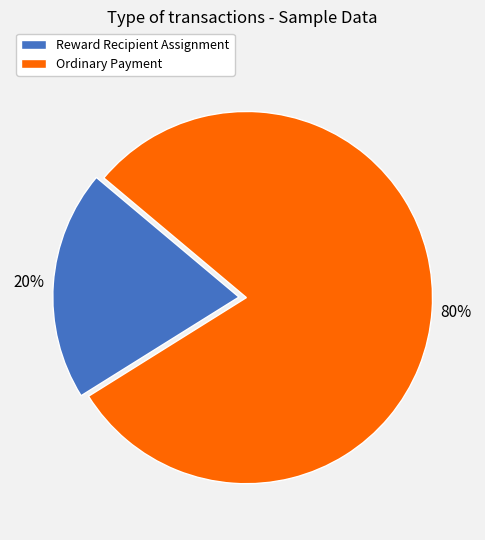

How many slices are in this pie chart?

2